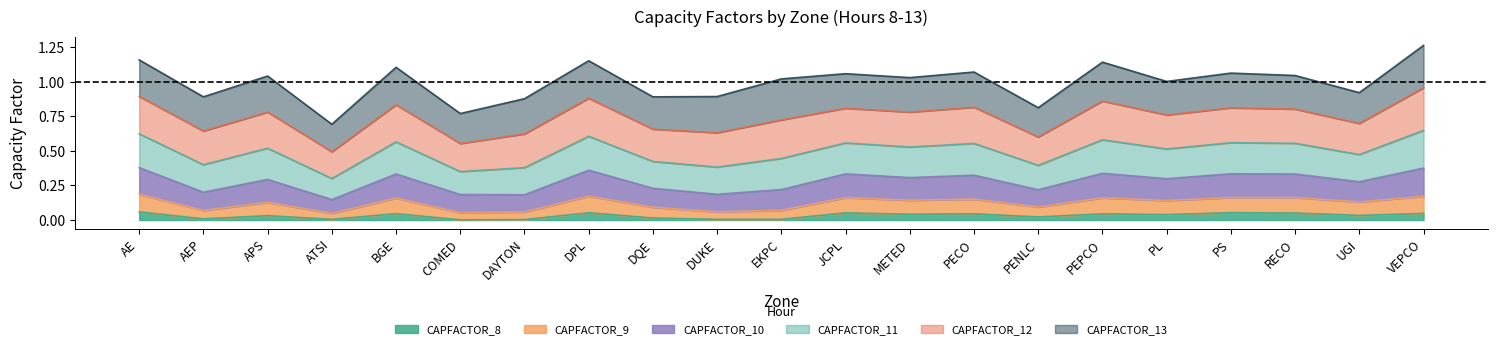

Does the chart have visible grid lines?

No